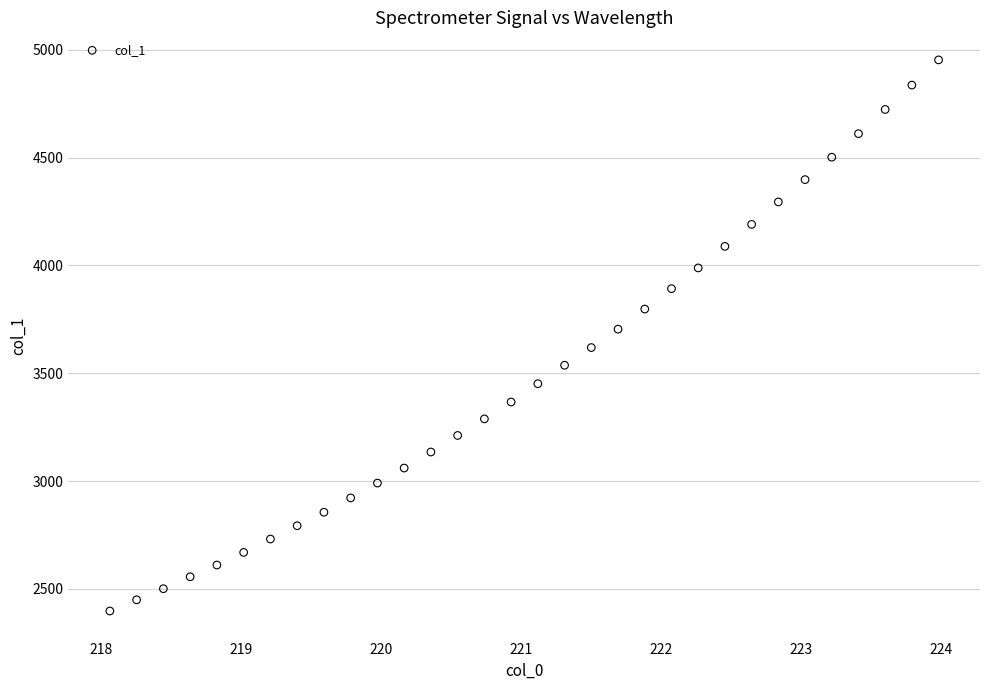

What is the range of X values (max minus min)?

5.9